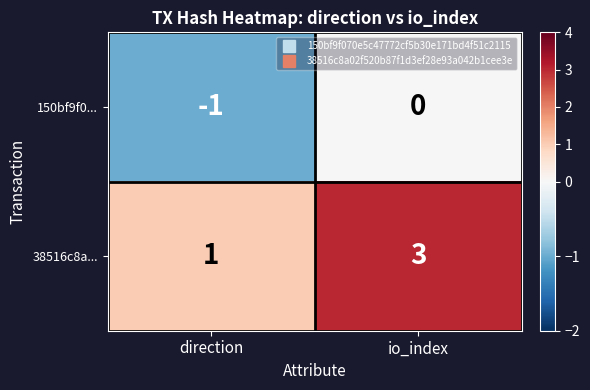

What is the total value across all series at io_index?

3